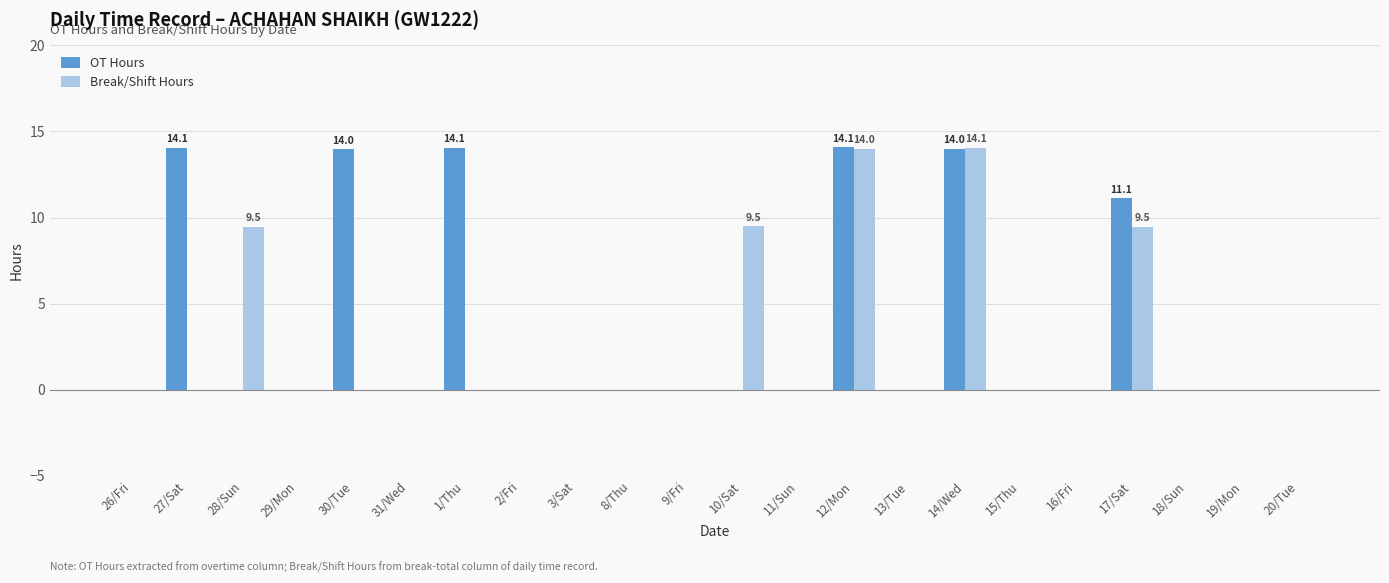

What is the highest value of the OT Hours series?

14.1